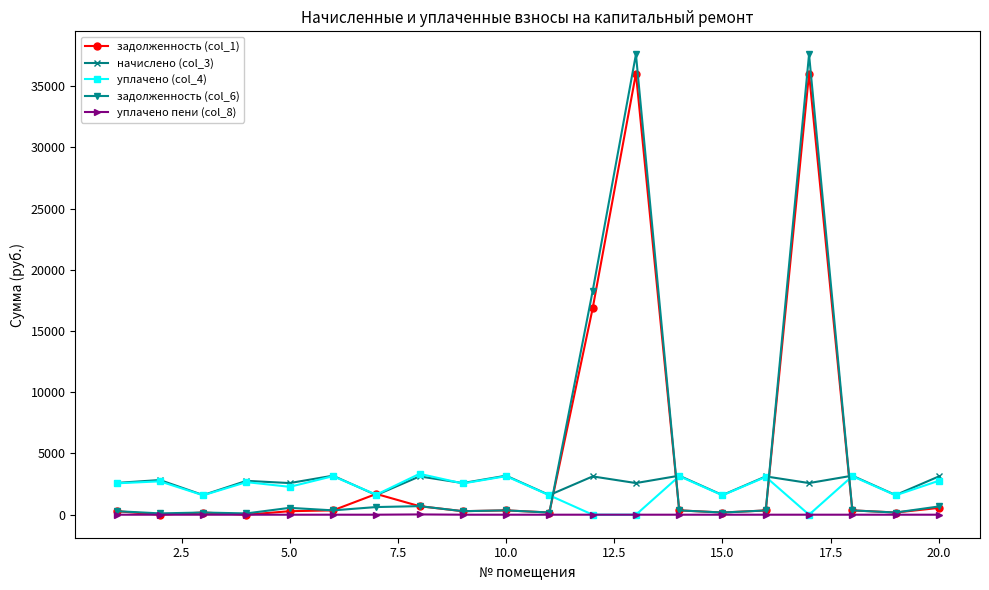

True or false: задолженность (col_6) and начислено (col_3) cross at least once.

True